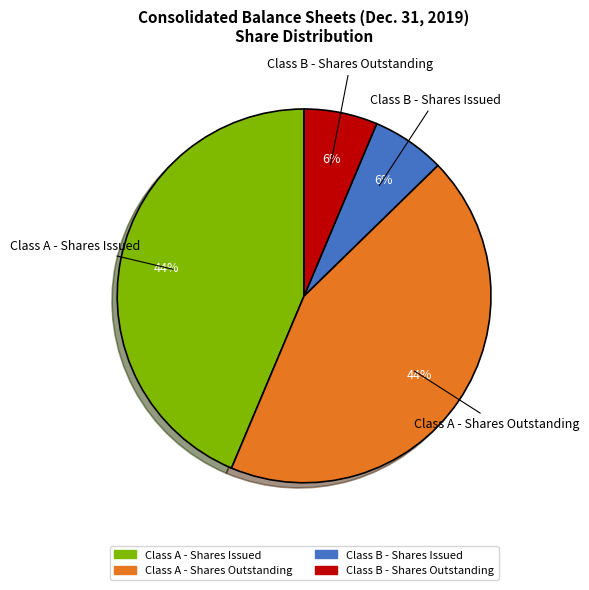

The Class B - Shares Outstanding slice represents 6% of the pie. True or false?

True